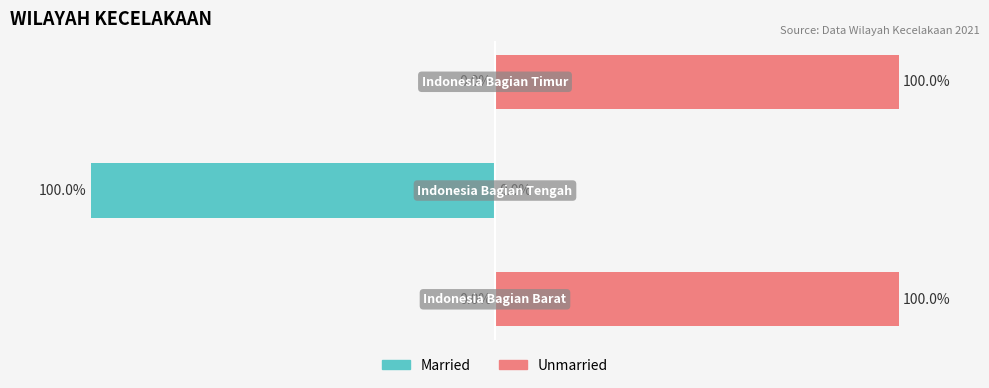

What is the average value of the Married series?

-33